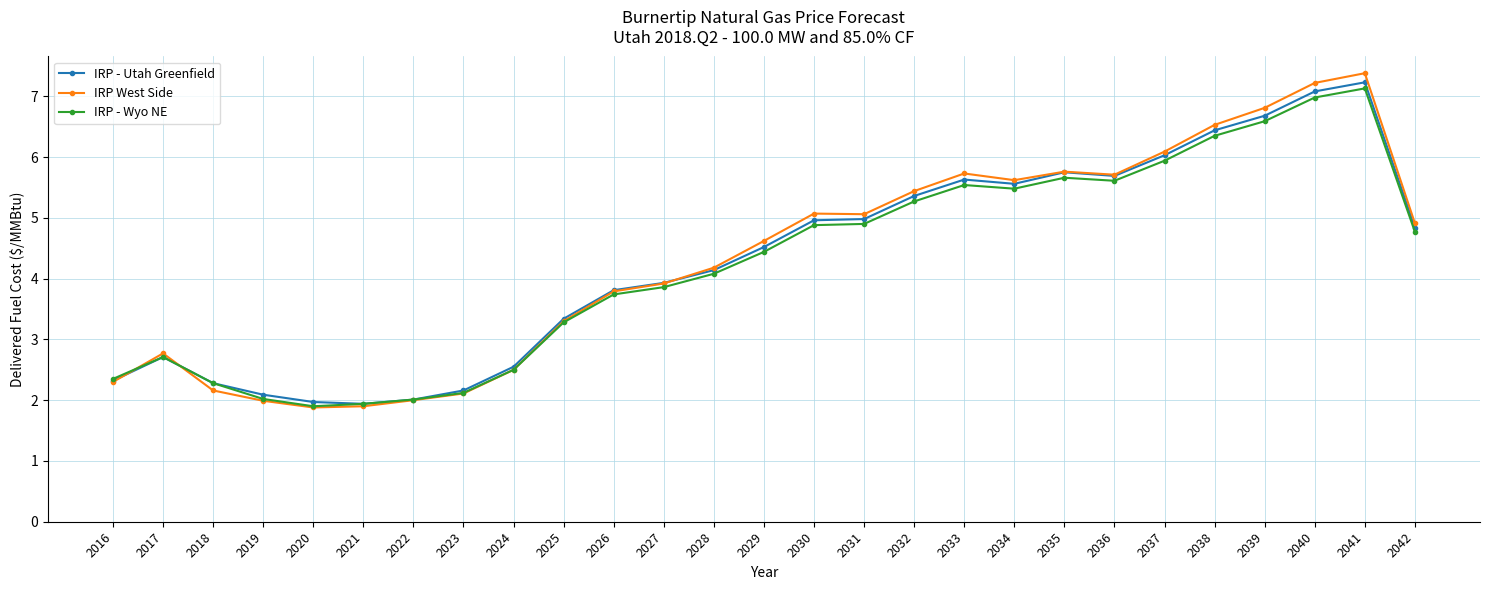

What is the value of the IRP West Side point at the 25th from the left?

7.2